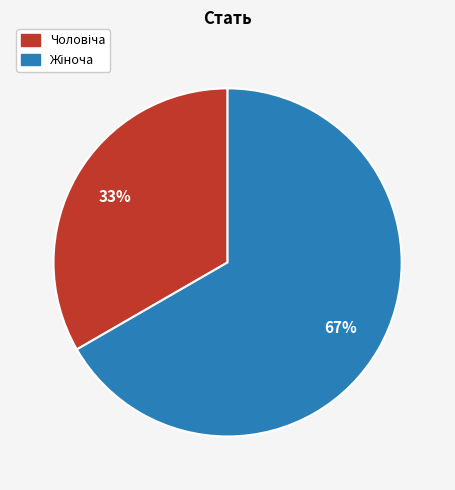

Is there a majority slice in this chart?

Yes